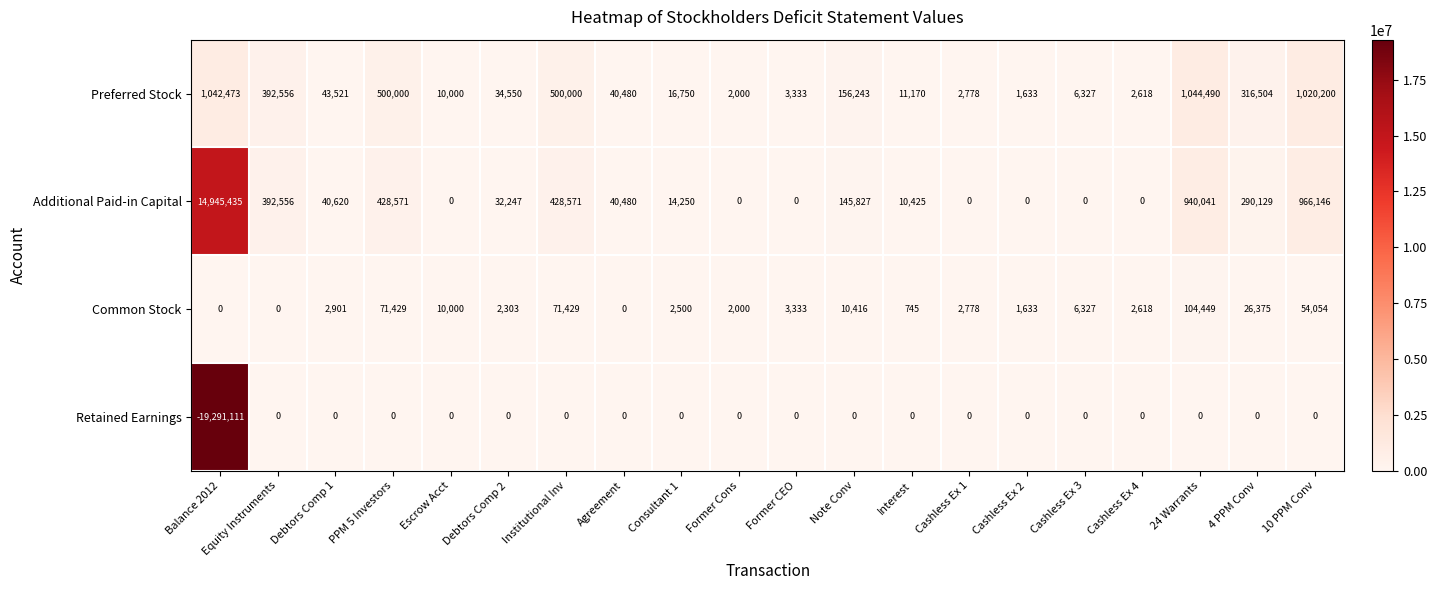

True or false: Preferred Stock has a value of 392556 at Equity Instruments.

True